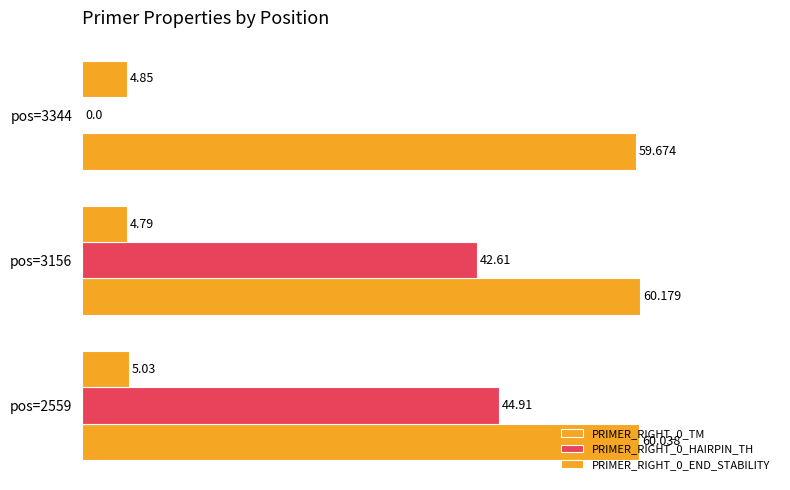

How many categories are shown in the chart?

3